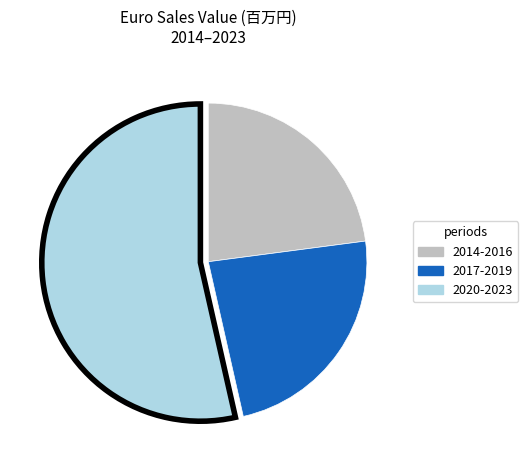

Which category has the biggest portion of the pie?

2020-2023